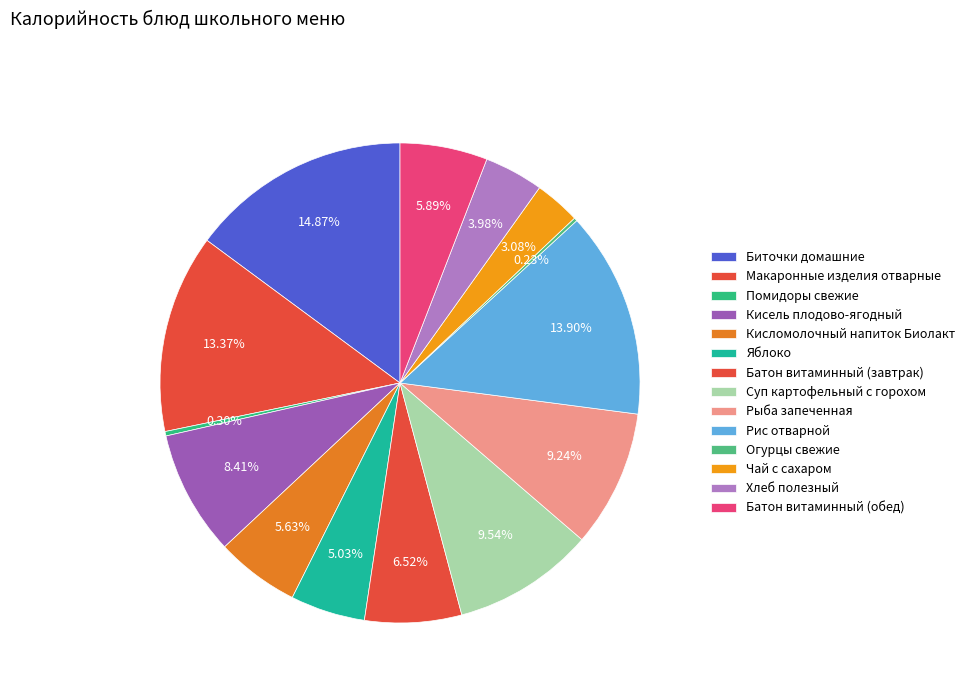

How many segments does this pie chart have?

14